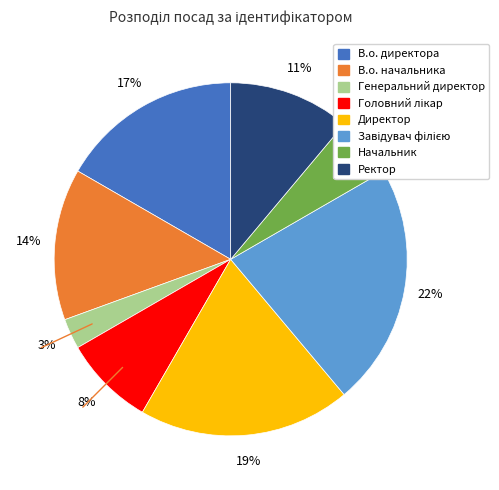

How many slices are in this pie chart?

8